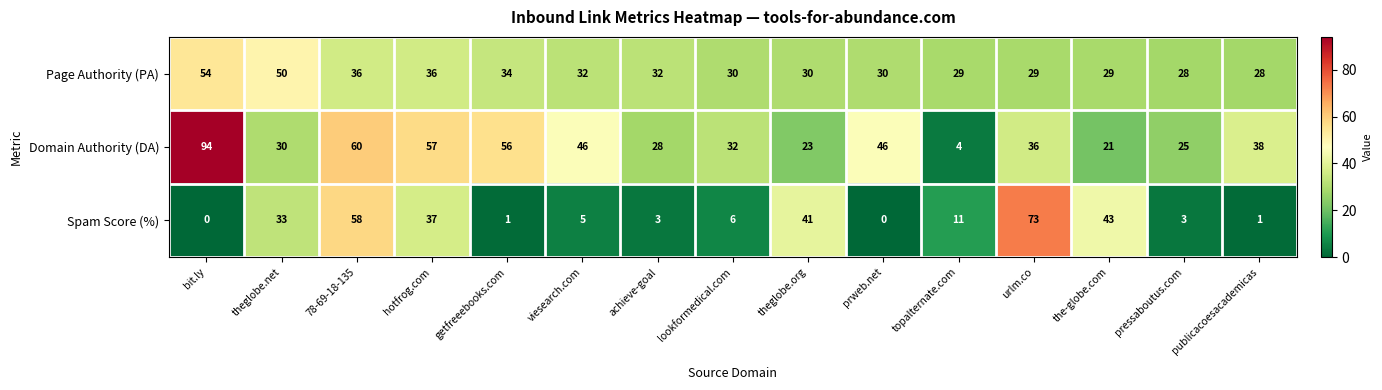

What is the maximum value shown in the chart?

94